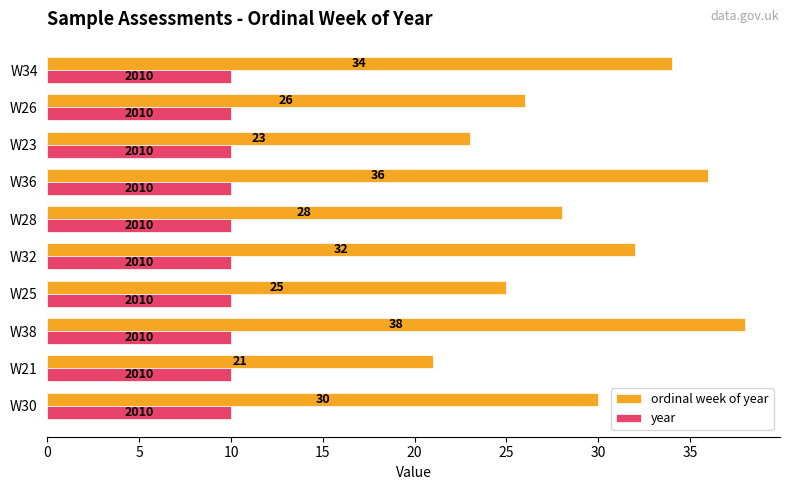

Rank the series by their average value, from lowest to highest.

year, ordinal week of year